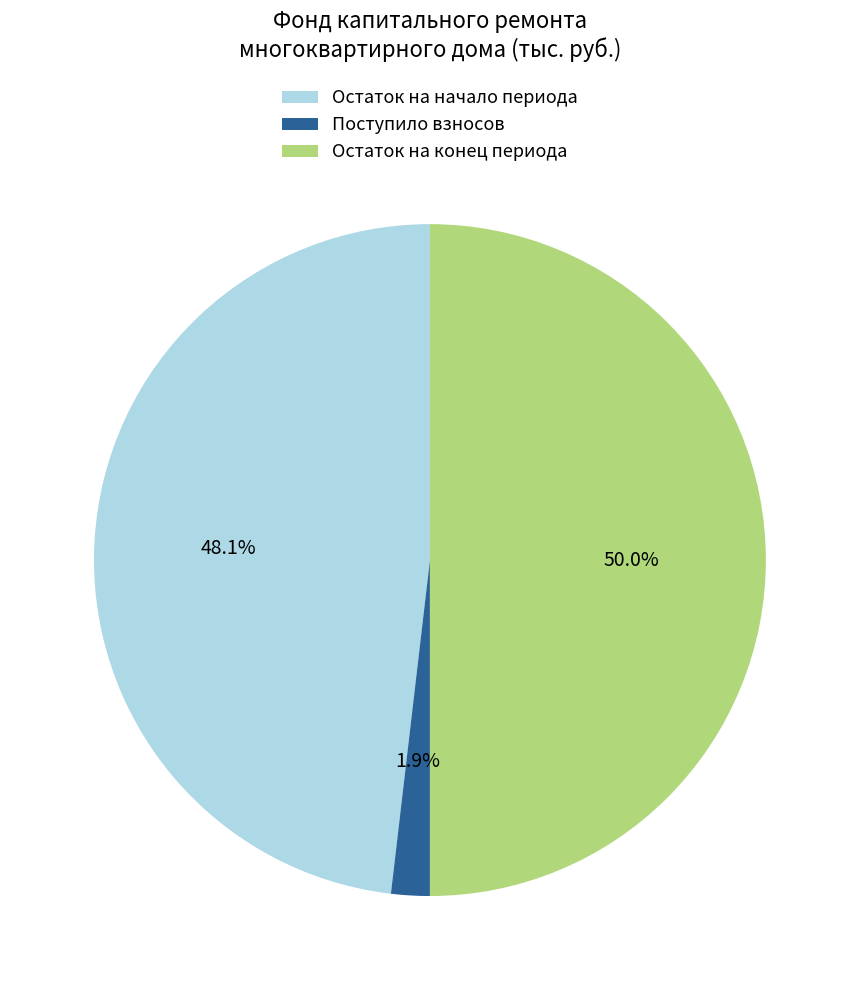

Which has a higher value, Остаток на начало периода or Остаток на конец периода?

Остаток на конец периода